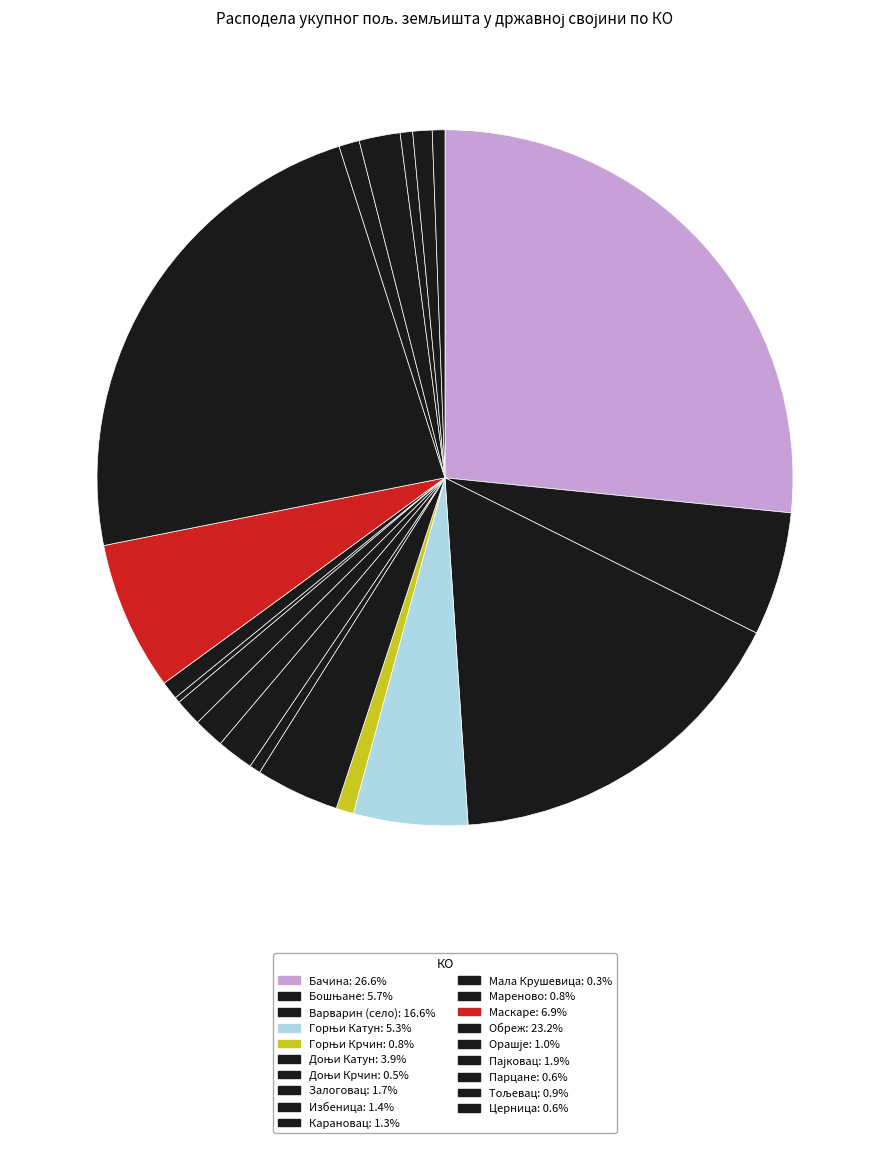

Approximately how many times larger is the value at Мала Крушевица compared to Церница?

0.4